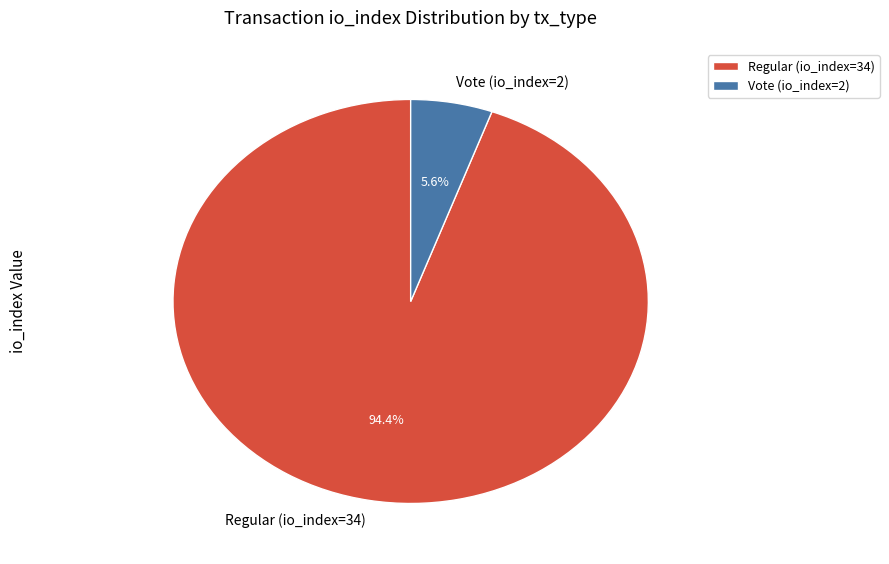

Rank the categories by value from lowest to highest.

Vote (io_index=2), Regular (io_index=34)